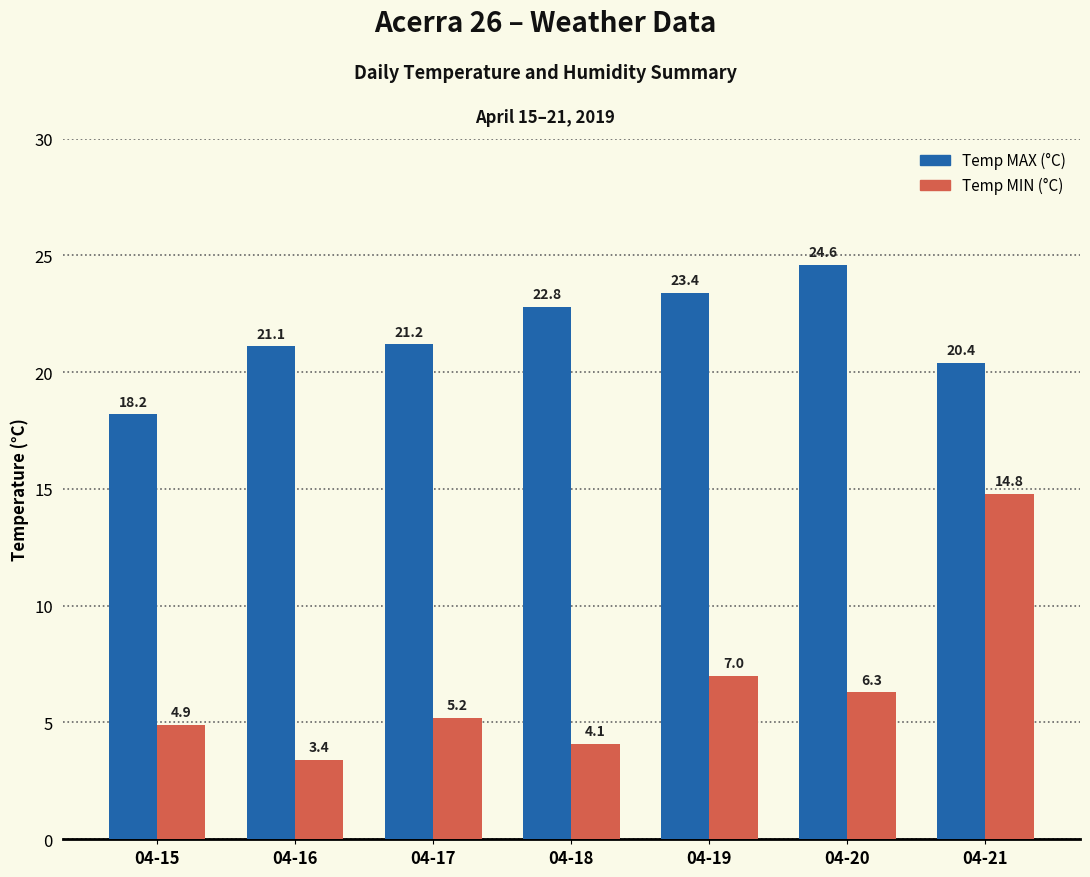

Where does the Temp MIN (°C) series first go above 5?

04-17